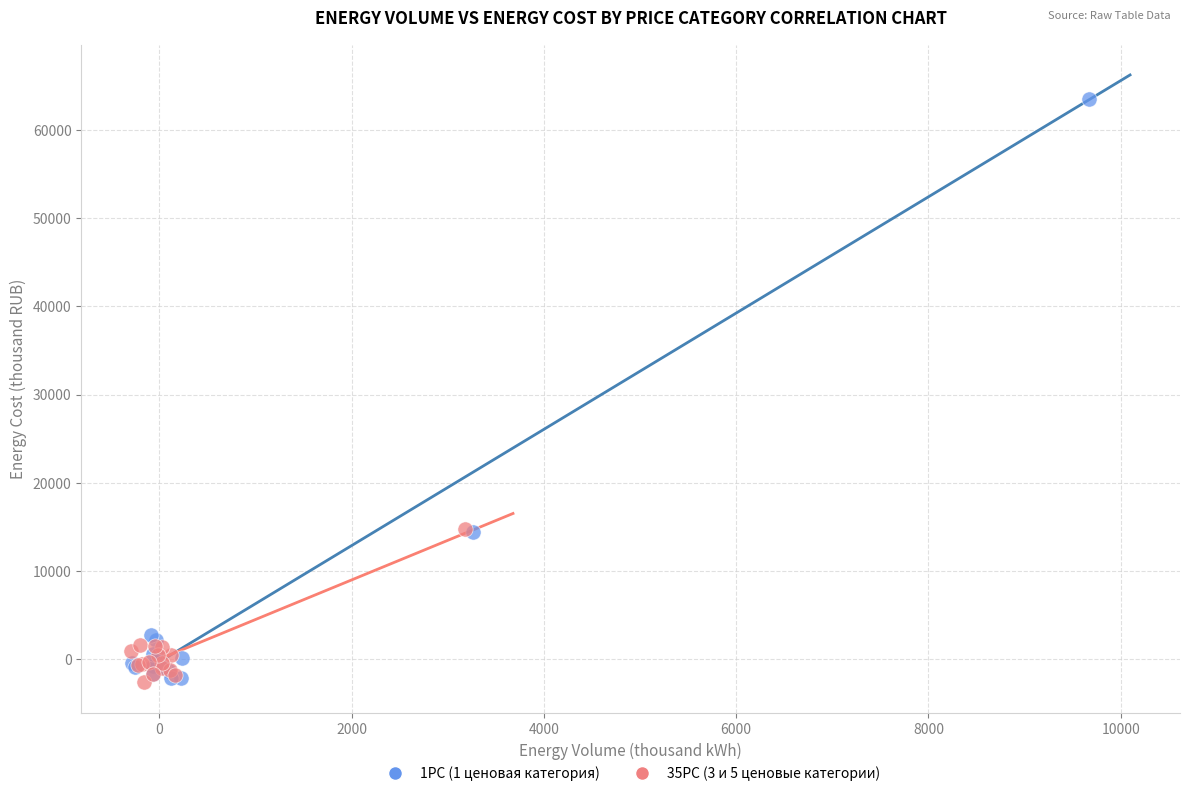

Which series has the widest spread of Y values?

1PC (1 ценовая категория)